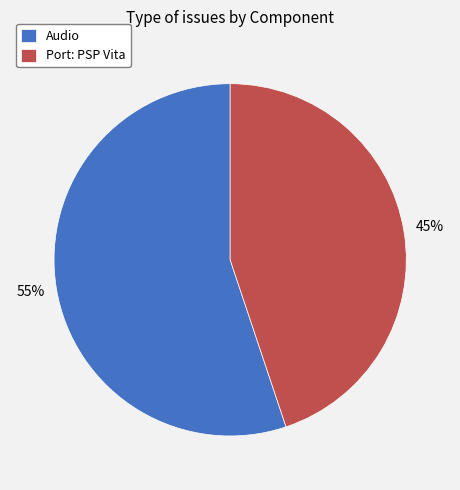

Which category has the biggest portion of the pie?

Audio